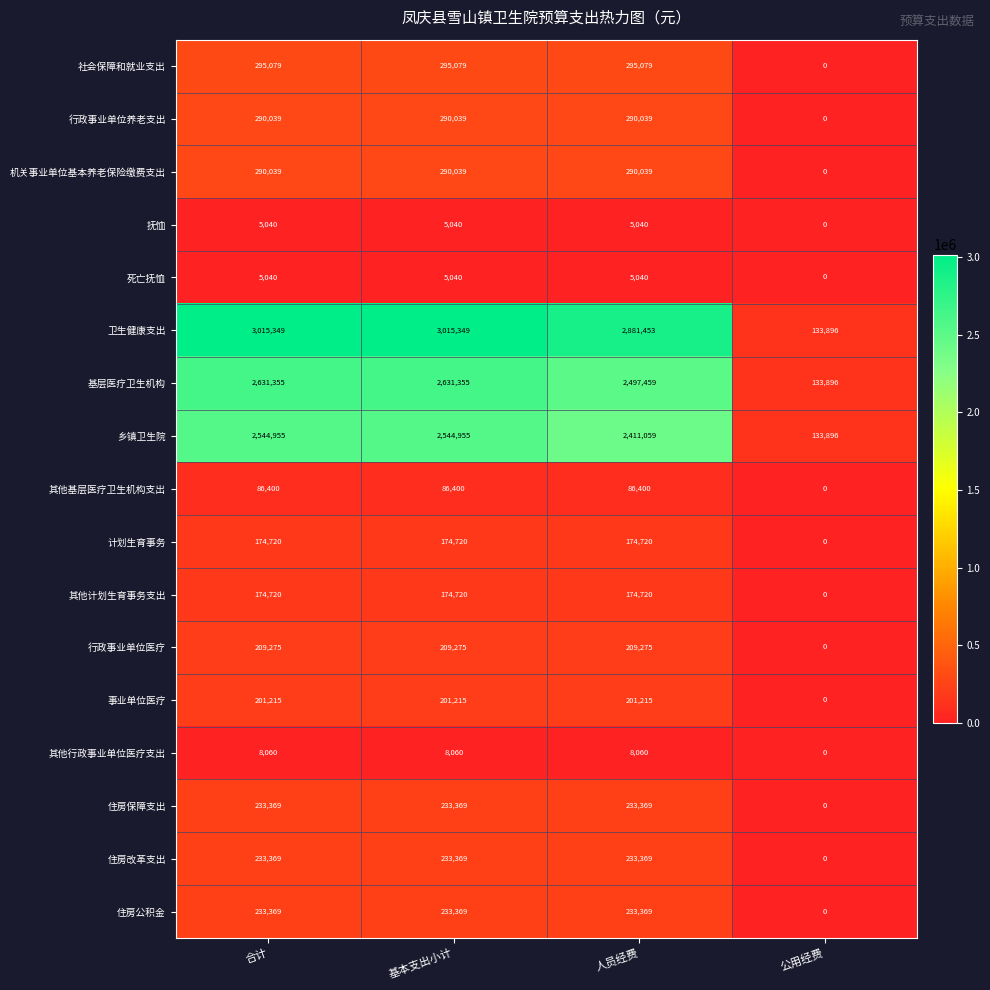

What is the average value of the 住房公积金 series?

175027